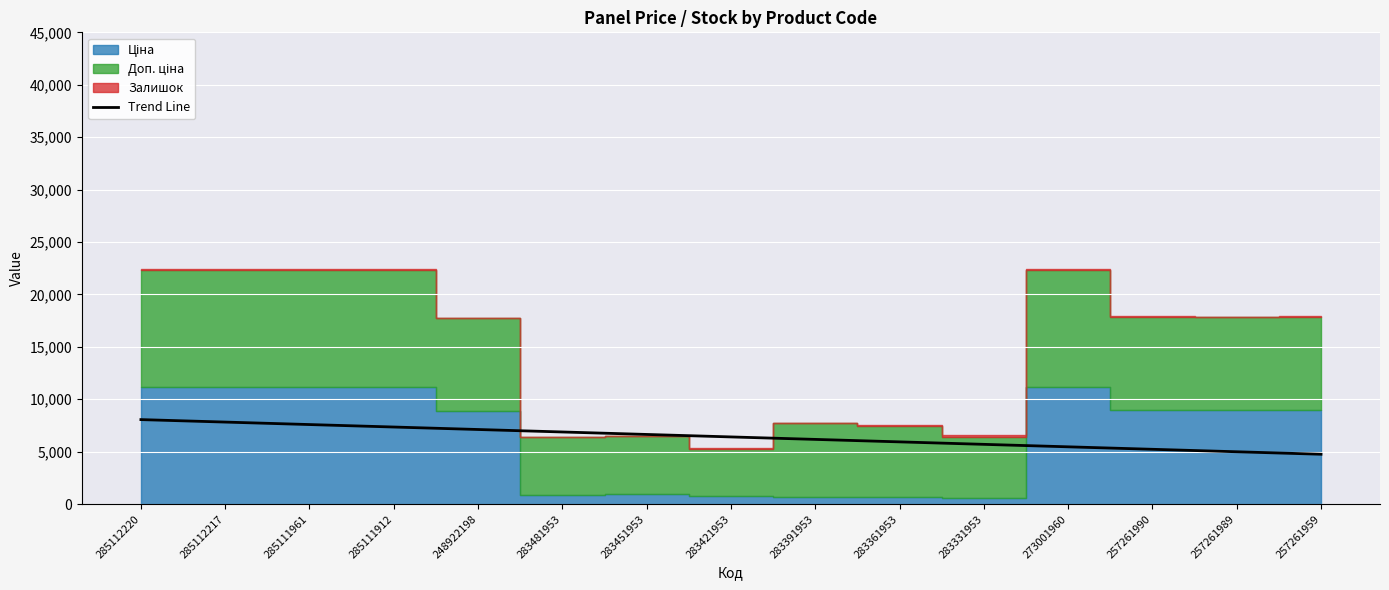

Where does the data first go above 6411?

285112220